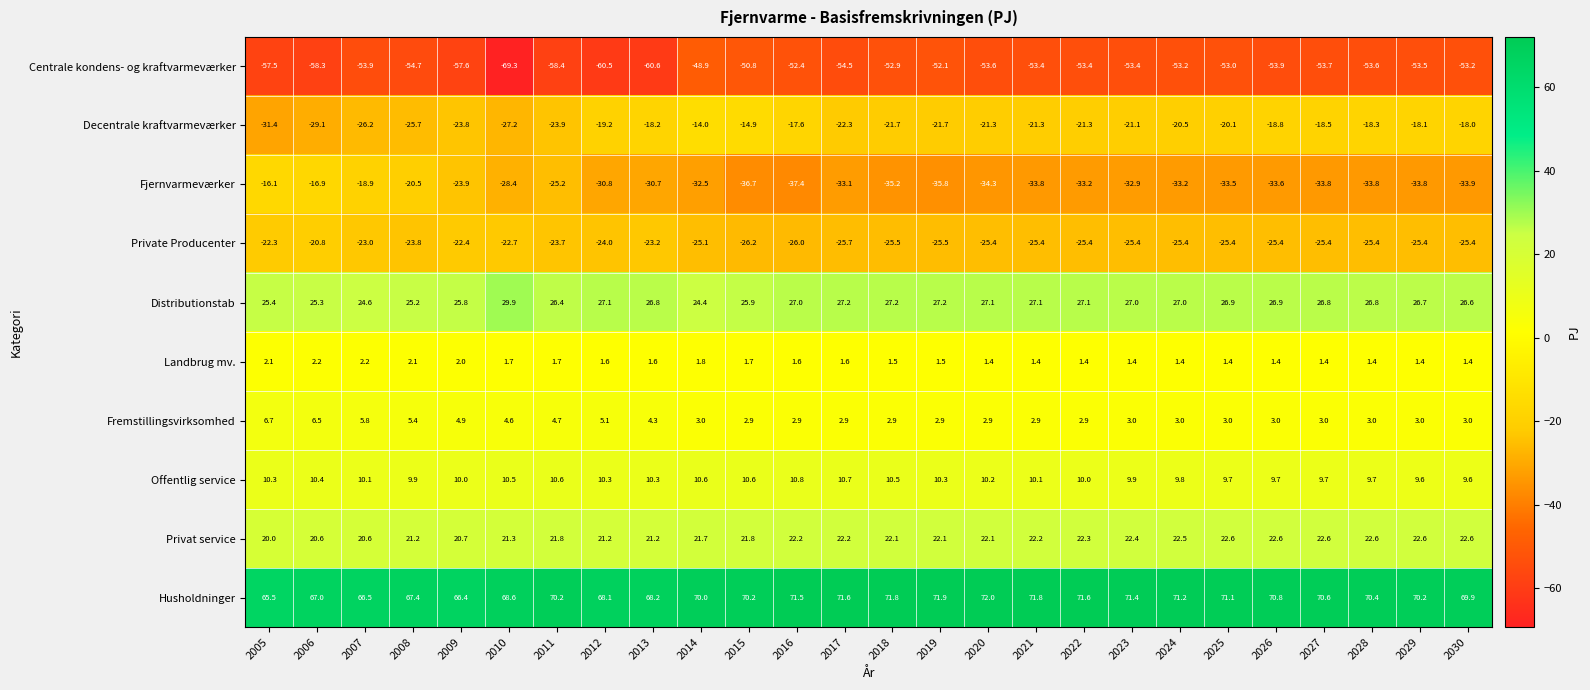

At which label does Offentlig service first exceed 10?

2005